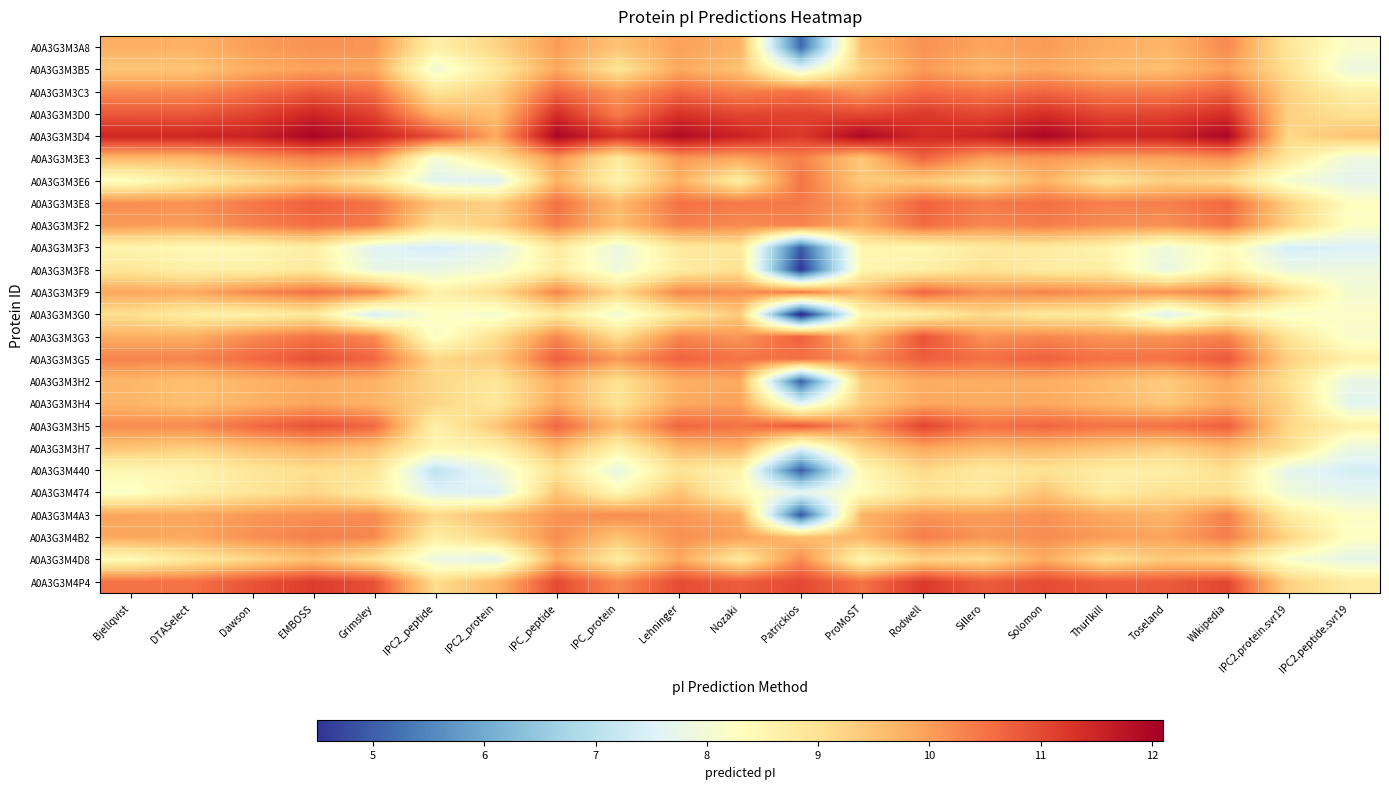

How many data points does each series have?

21